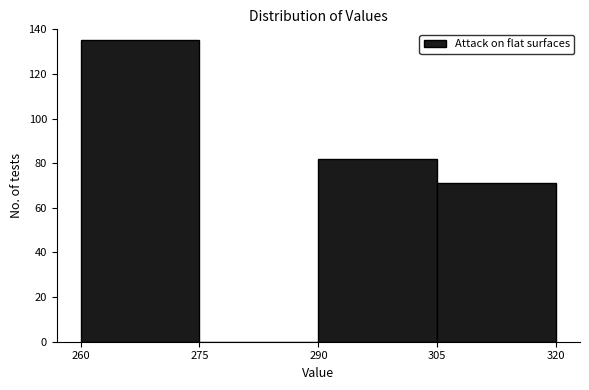

Reading left to right, transcribe this chart: for each bar, give the range it covers on the x-axis and its height. The values are not printed on the chart, so give them approximately, as read against the axis.

260 to 275: 136
275 to 290: 0
290 to 305: 82
305 to 320: 72